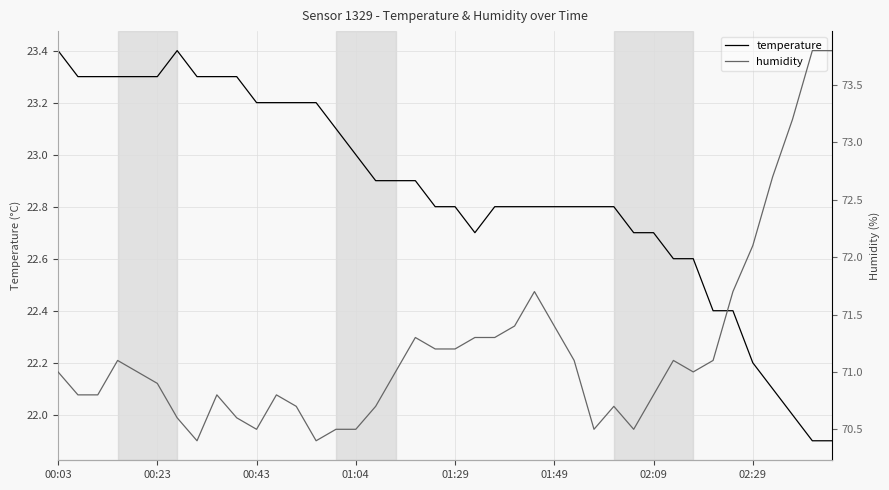

What is the difference between the second highest and minimum values in the temperature series?

1.5